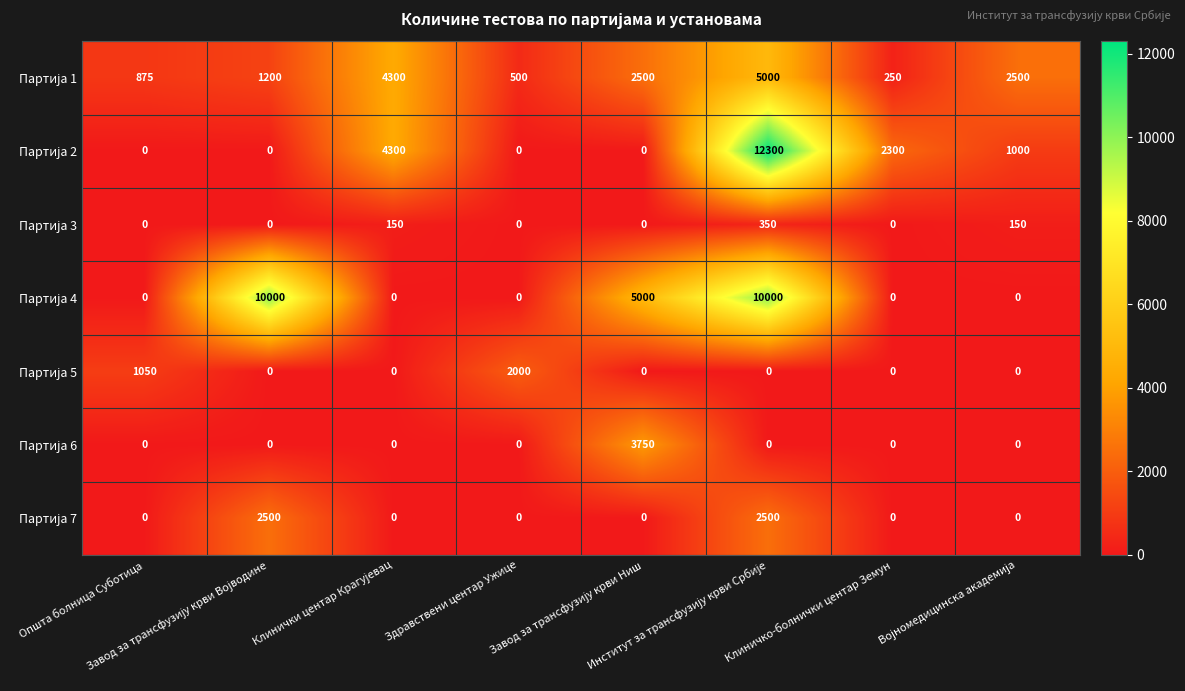

At how many categories does at least one series exceed 672?

8